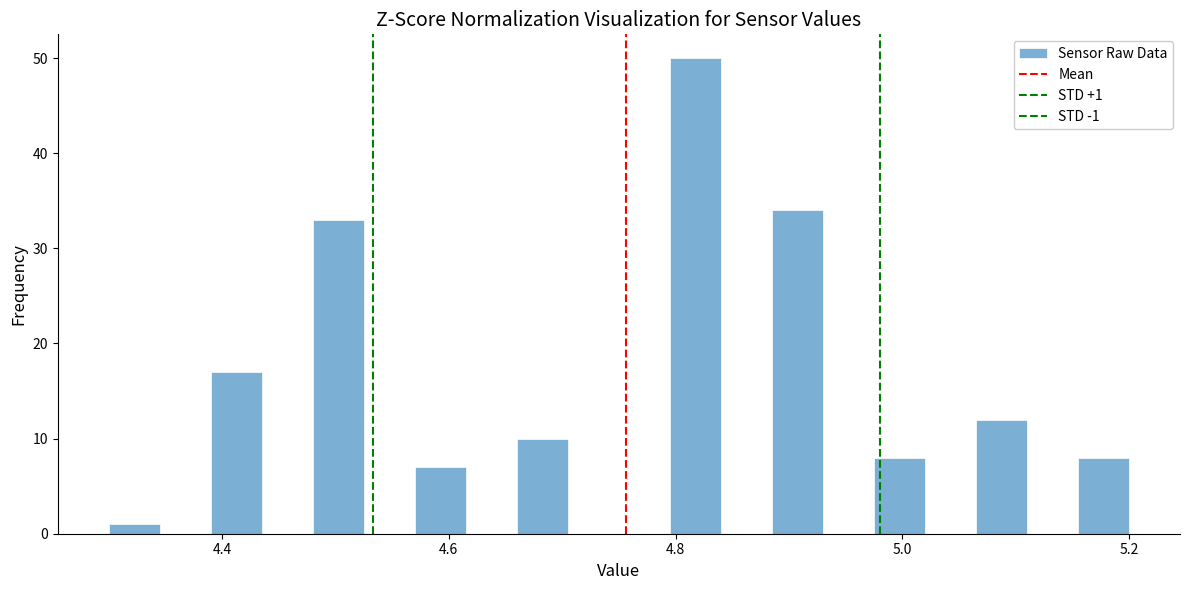

Around what value on the x-axis is the tallest bar? Give the approximate position of its centre, as read against the axis.

4.82